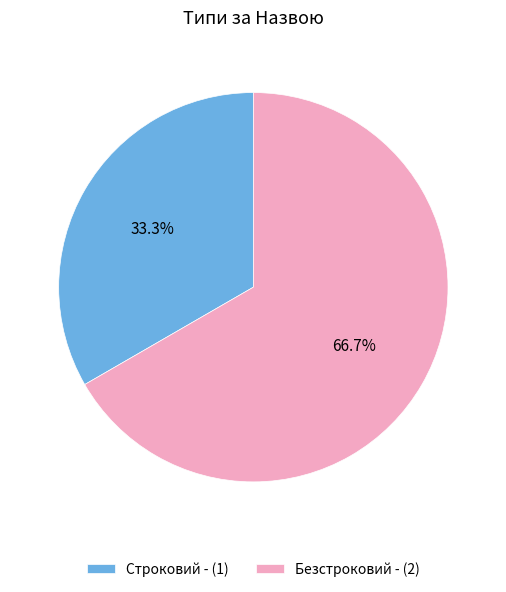

To the nearest percent, what is the difference between the largest and smallest slice percentages?

33%